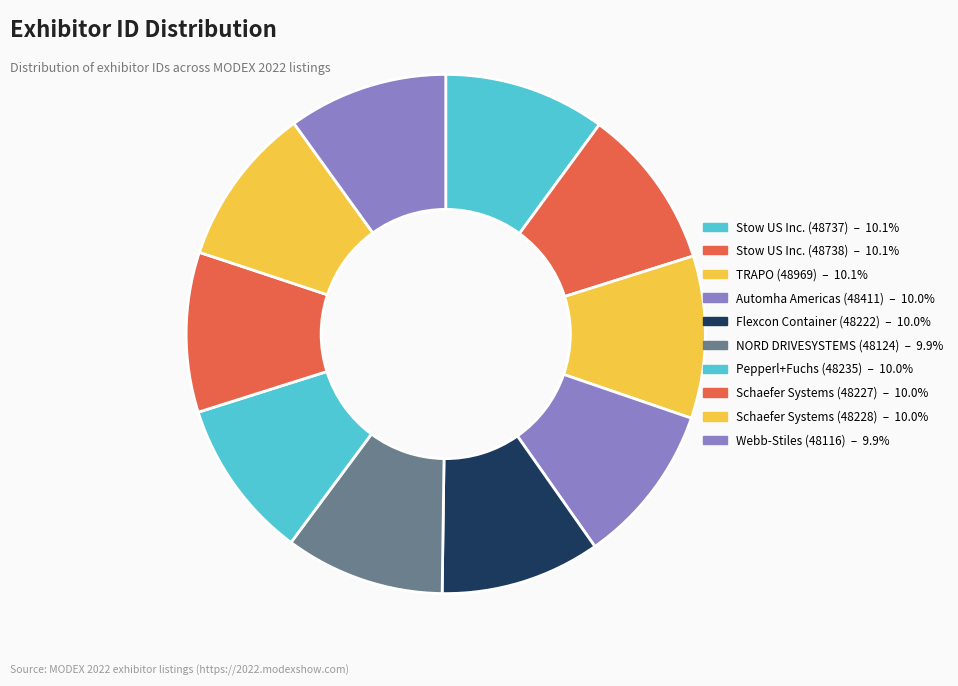

Is it true that Flexcon Container (48222) is 24% of the pie?

False